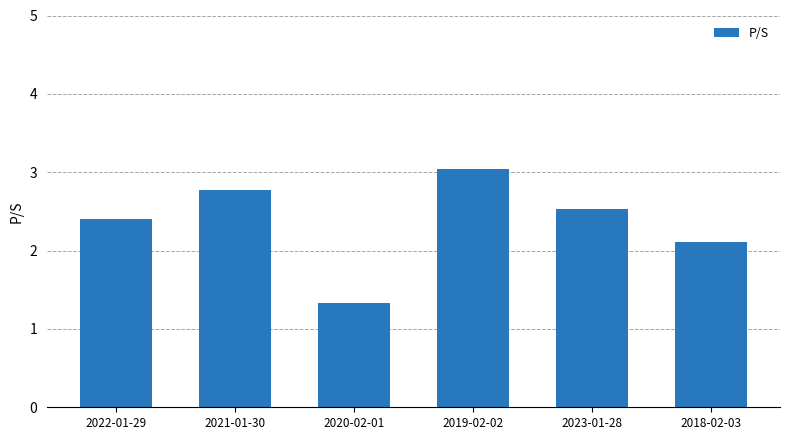

True or false: the data shows 1.4 at 2018-02-03.

False